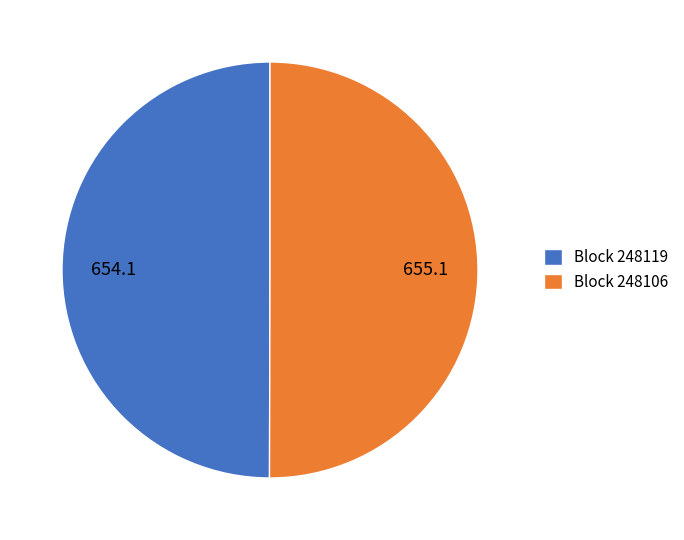

The Block 248119 slice represents 50% of the pie. True or false?

True